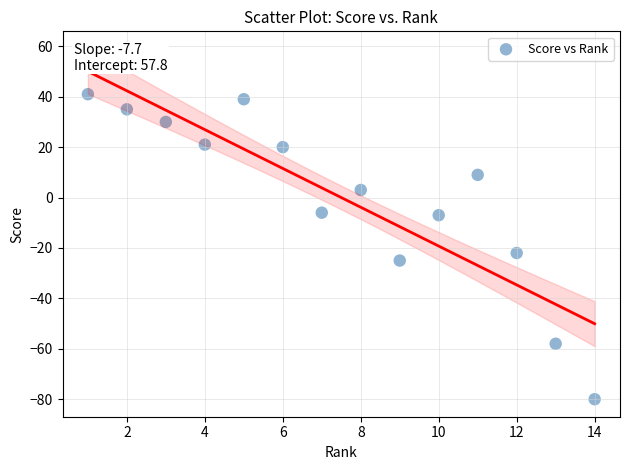

What is the range of Y values (max minus min)?

121